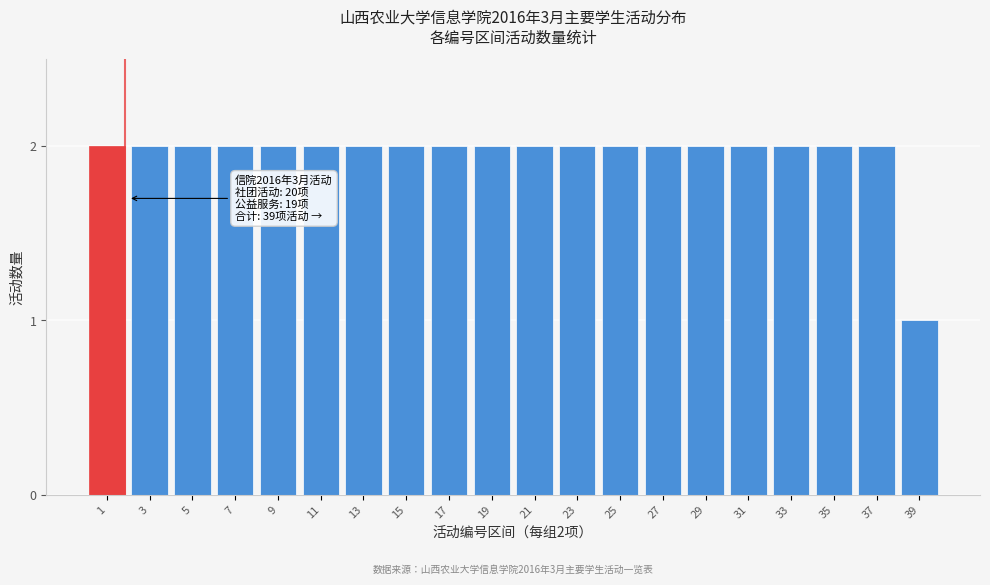

Reading left to right, extract all data points from this chart.

2	2	2	2	2	2	2	2	2	2	2	2	2	2	2	2	2	2	2	1